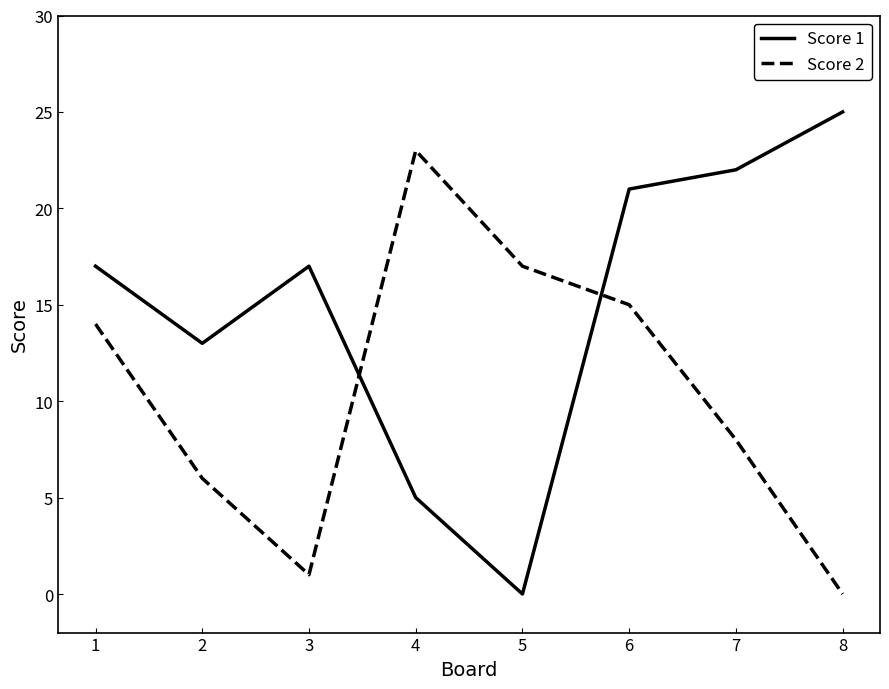

At which label does Score 1 reach its peak?

8